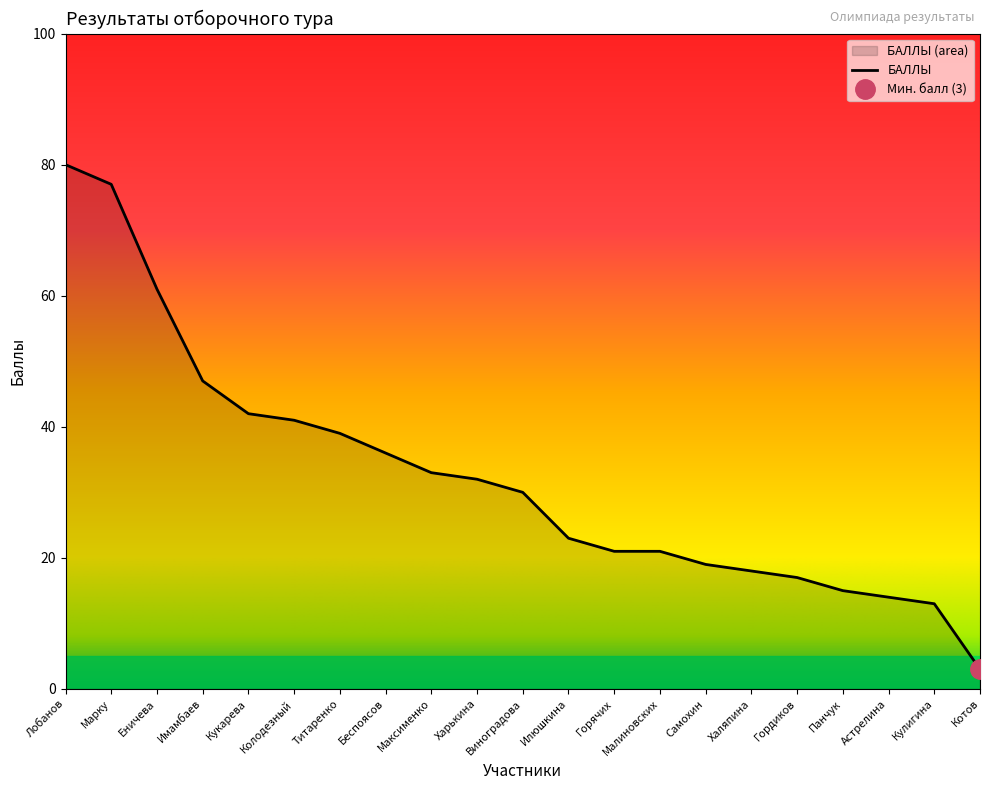

What is the average value?

32